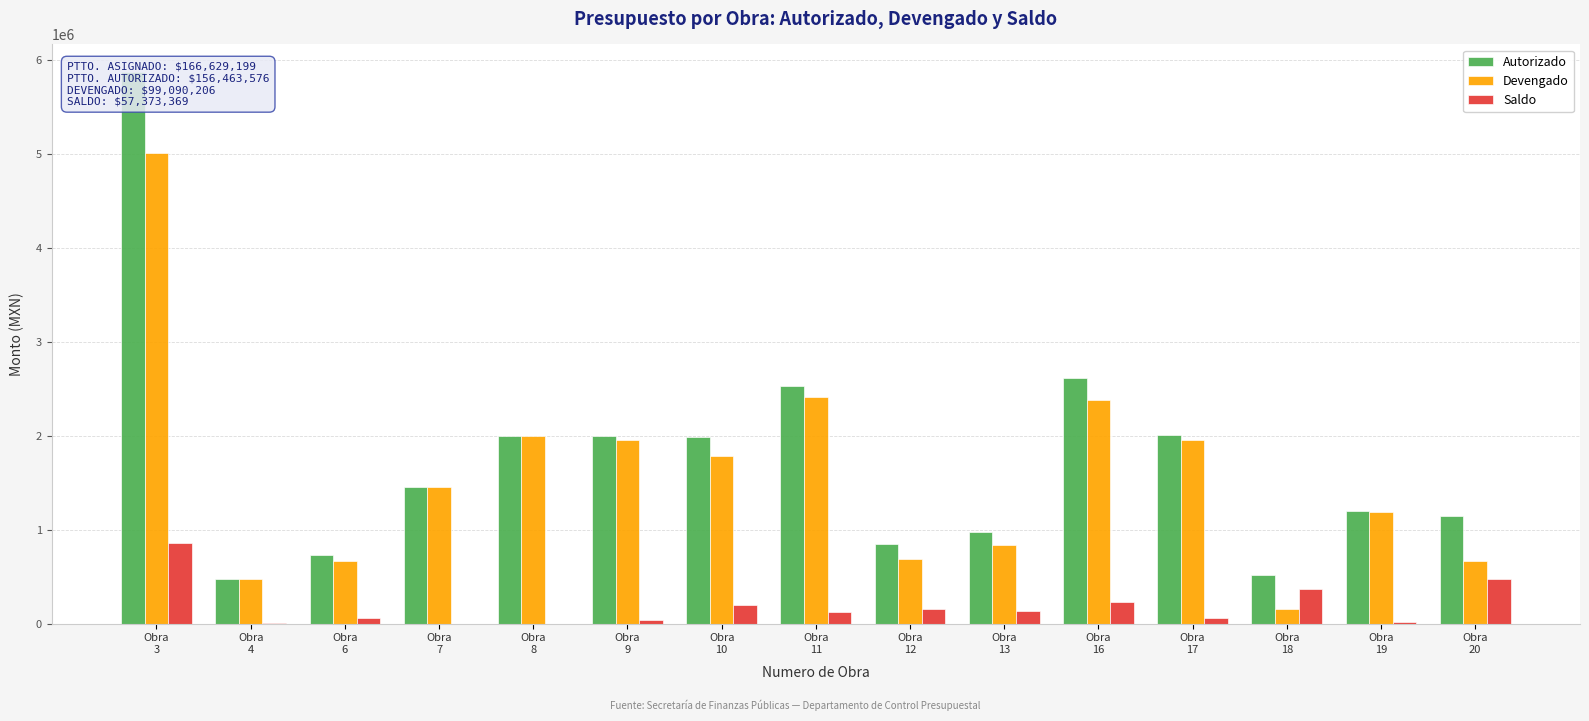

What are all the series names shown in the legend?

Autorizado, Devengado, Saldo